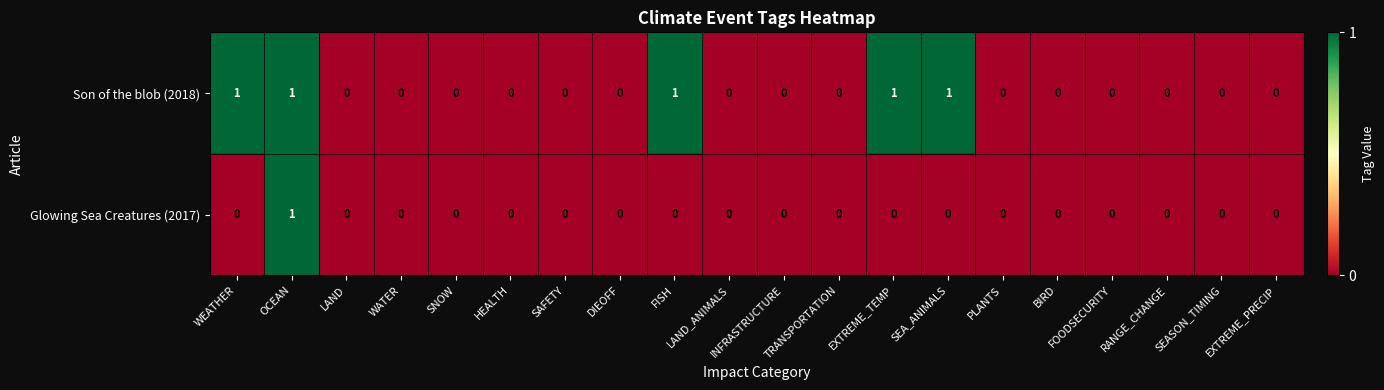

The value of Son of the blob (2018) at SAFETY is 0. True or false?

True